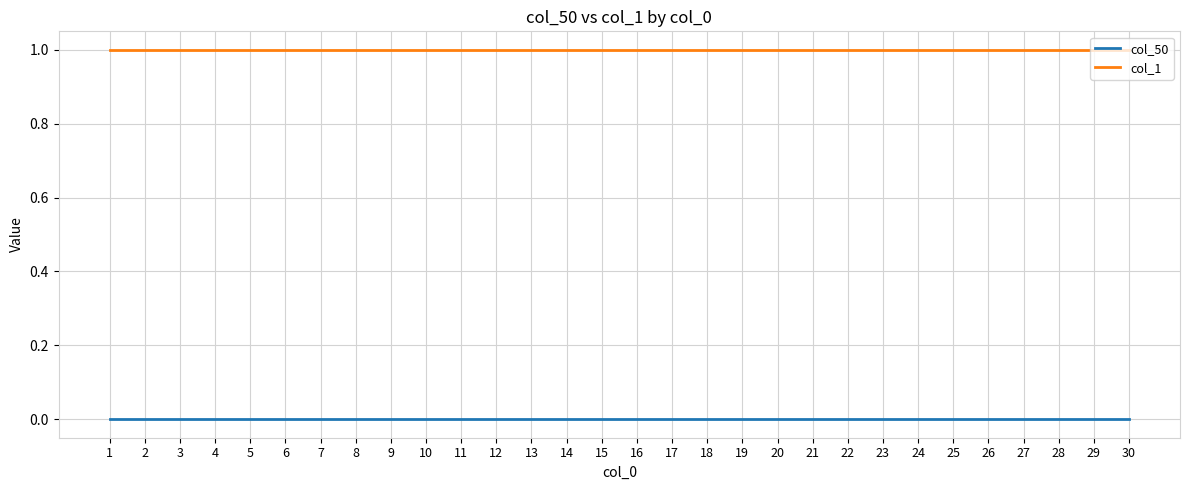

Rank the series by their maximum value, from lowest to highest.

col_50, col_1